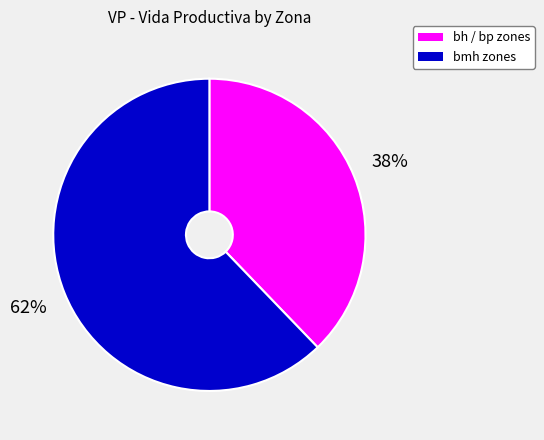

Does any single category account for the majority?

Yes